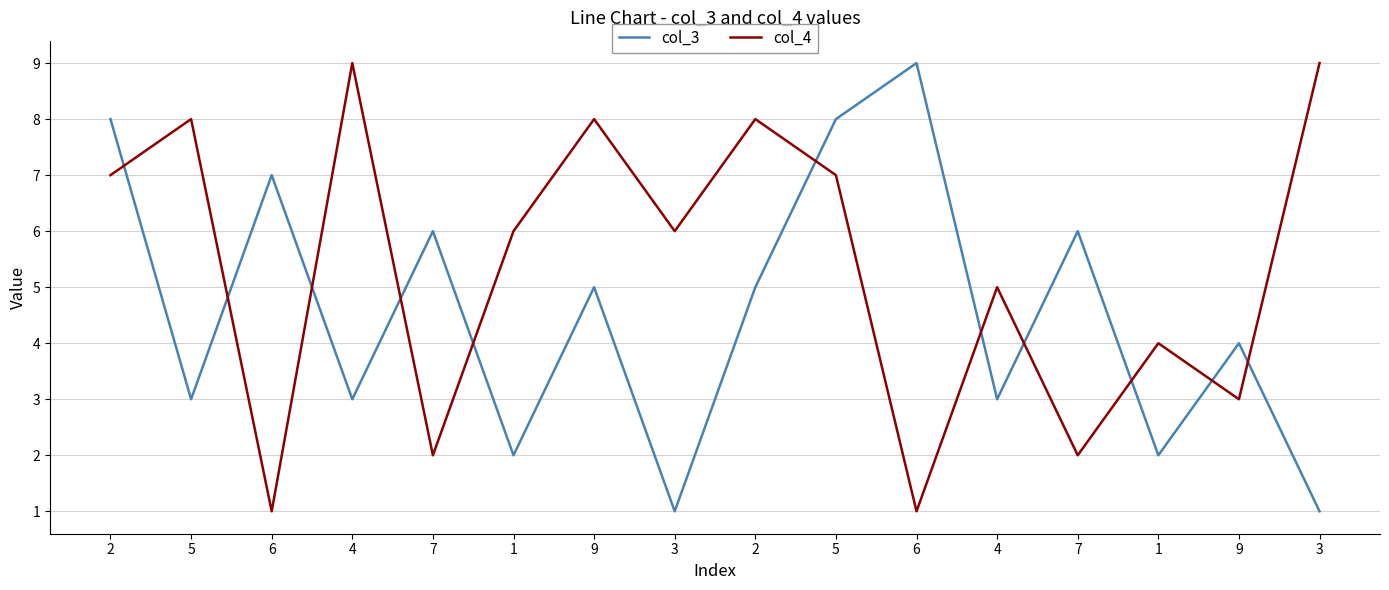

Which series has the largest total across all categories?

col_4